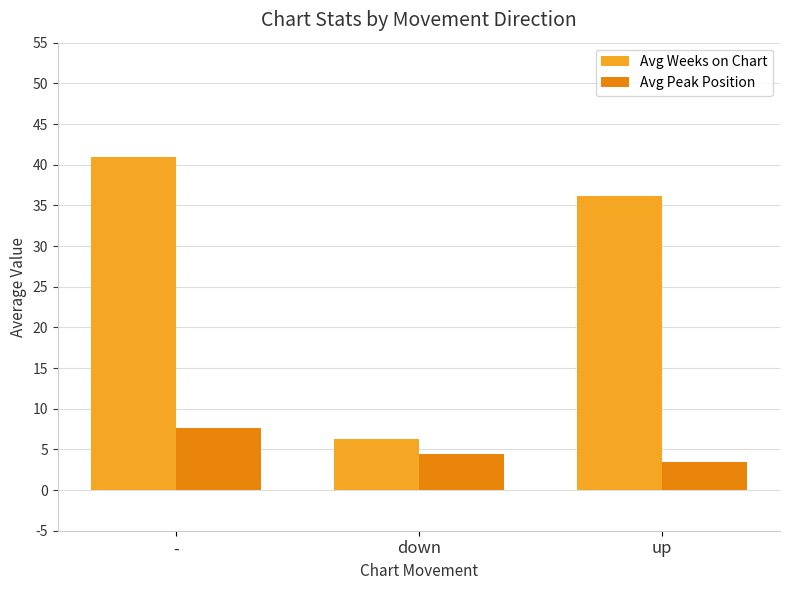

List the series in order of their peak value, lowest first.

Avg Peak Position, Avg Weeks on Chart